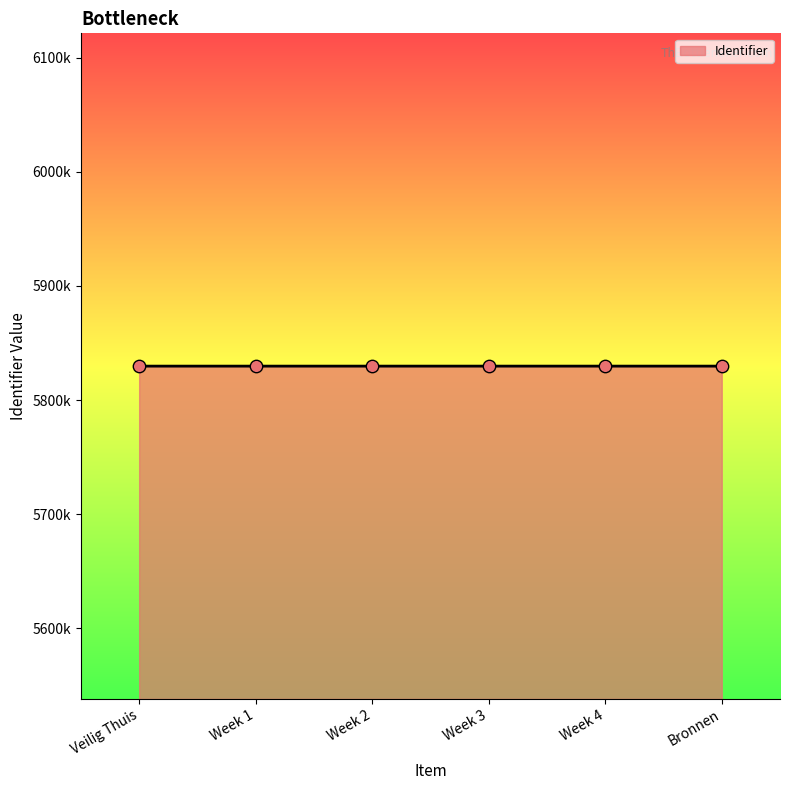

What is the change in value from Week 3 to Bronnen?

+2